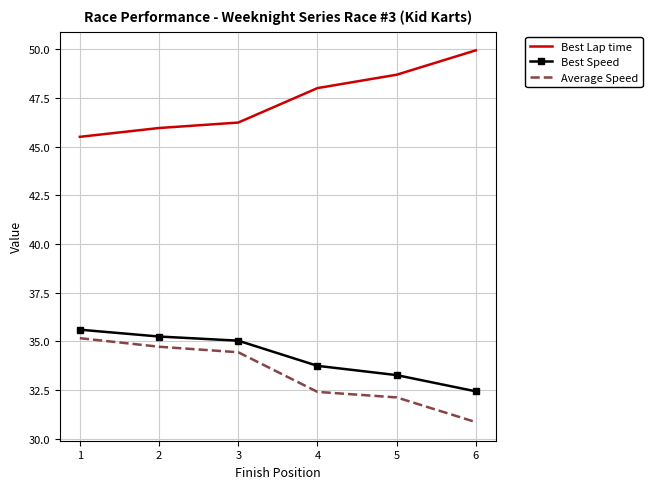

Reading right to left, what are all the values shown in this chart?

Best Lap time: 49.9	48.7	48.0	46.2	46.0	45.5
Best Speed: 32.4	33.3	33.7	35.0	35.3	35.6
Average Speed: 30.9	32.1	32.4	34.4	34.7	35.2